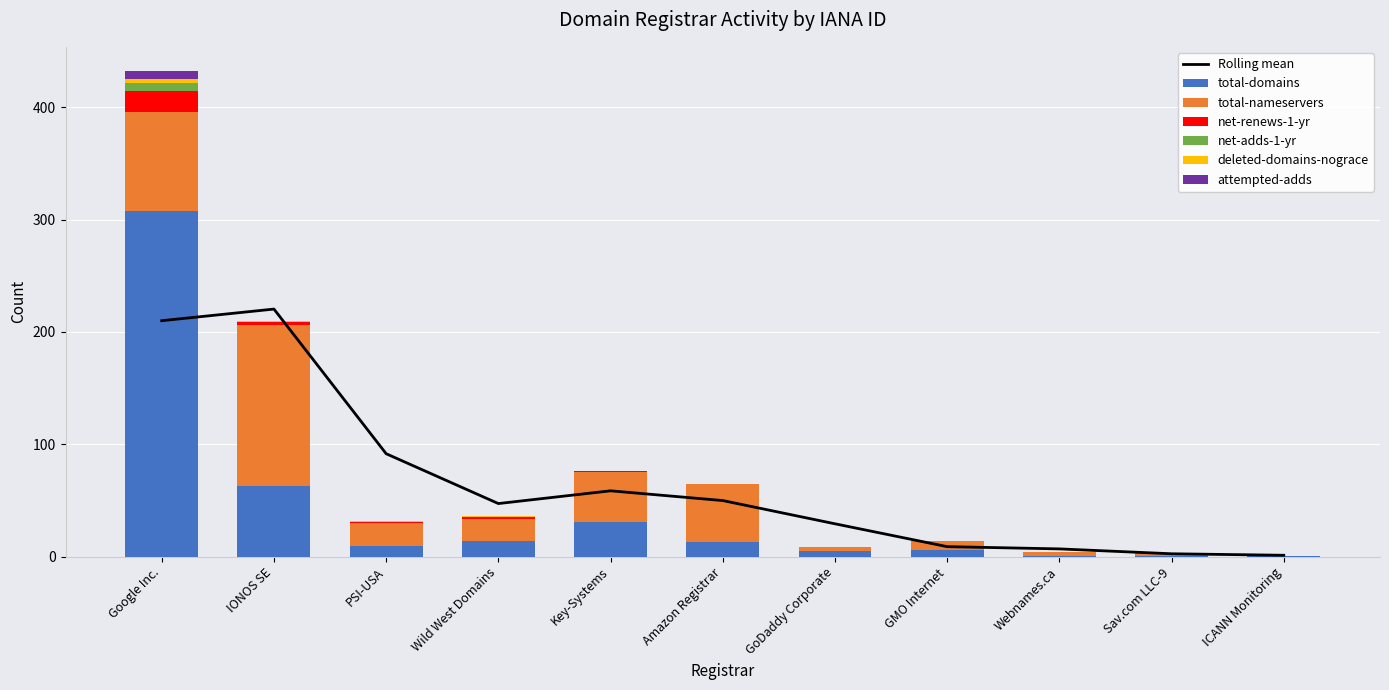

How many bars are there in each group?

6